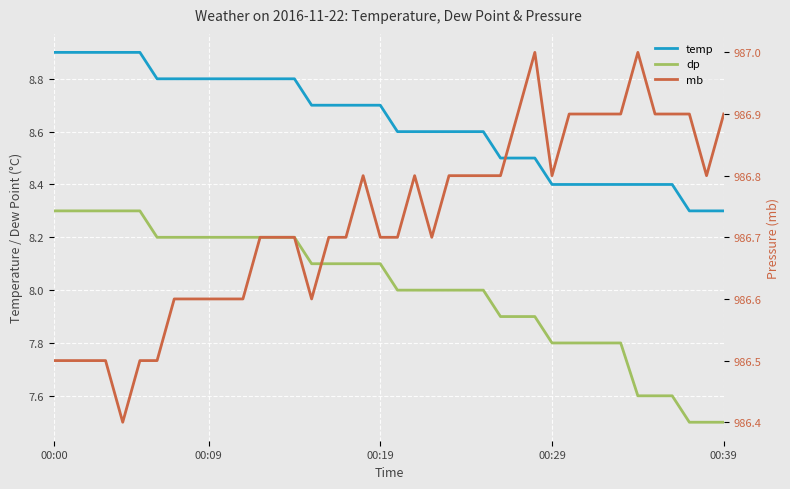

True or false: temp and dp intersect in this chart.

False